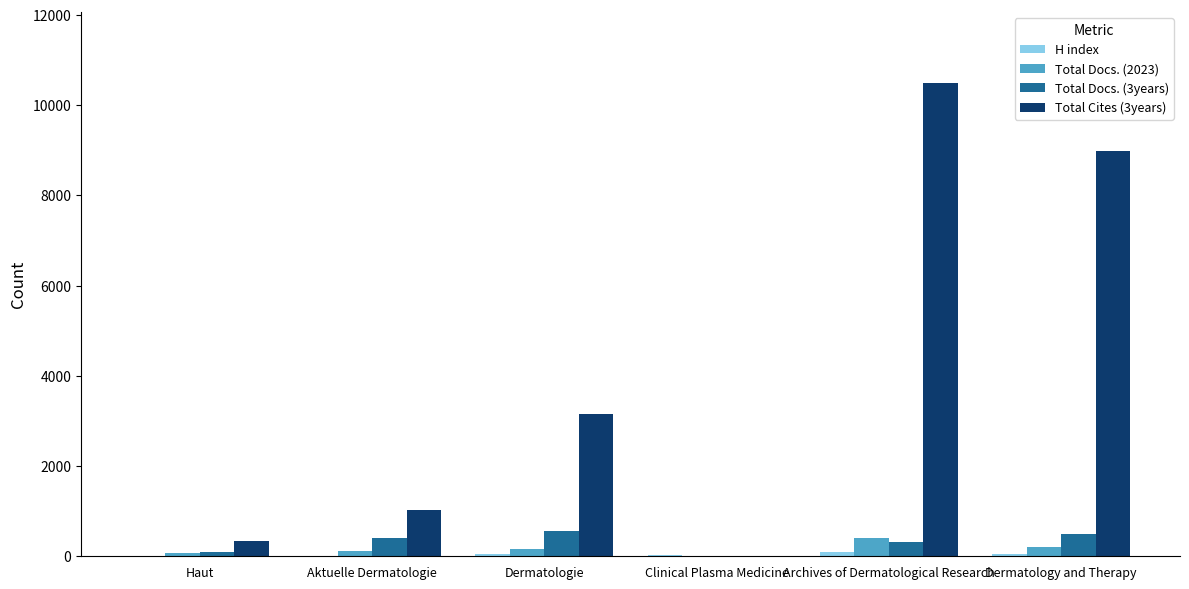

Which series has the largest total across all categories?

Total Cites (3years)